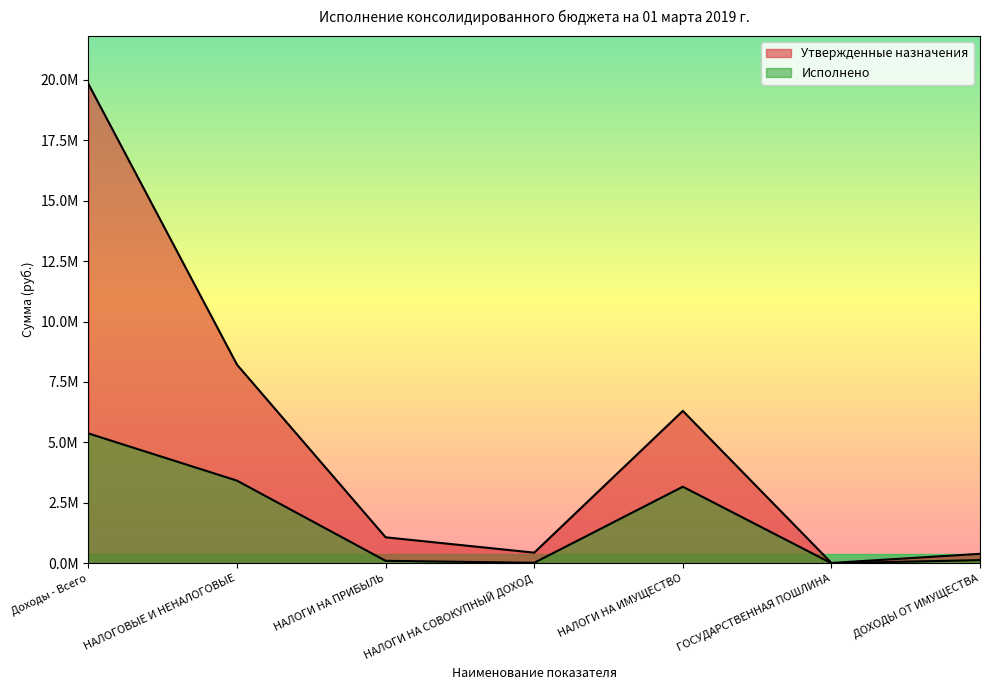

At which label does Исполнено reach its peak?

Доходы - Всего